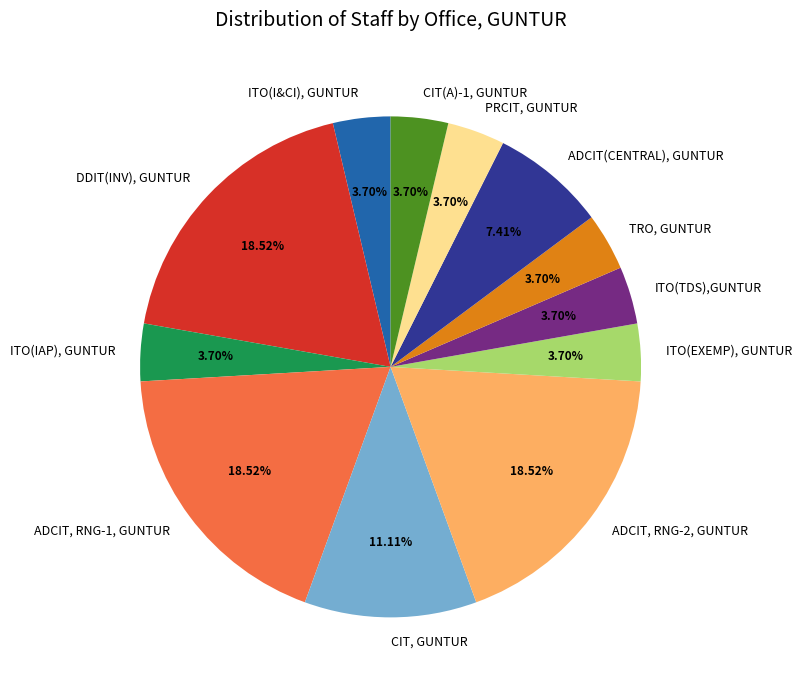

Does DDIT(INV), GUNTUR represent more than half of the total?

No